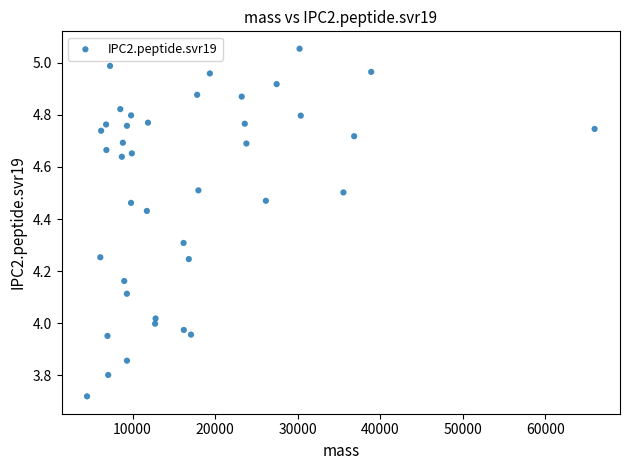

What is the range of Y values (max minus min)?

1.3